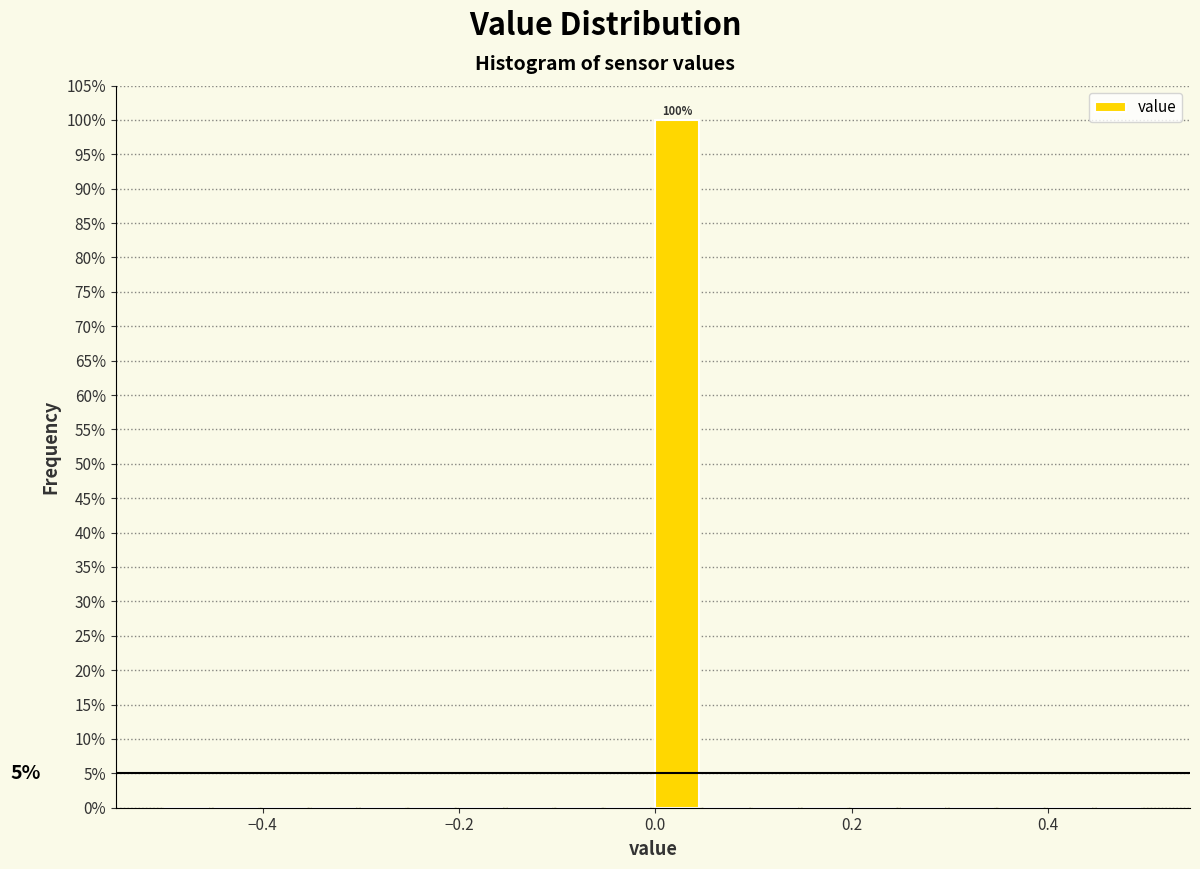

Read against the x-axis, roughly where is the centre of the tallest bar?

0.02